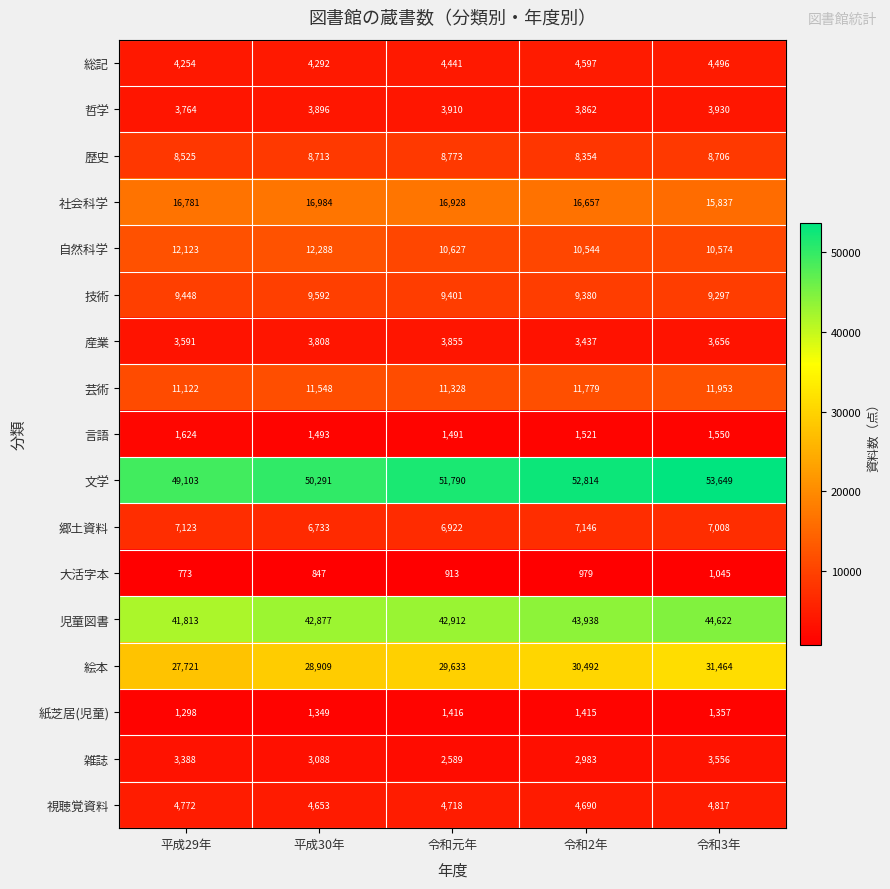

Which series changed the most between 令和元年 and 令和2年?

児童図書